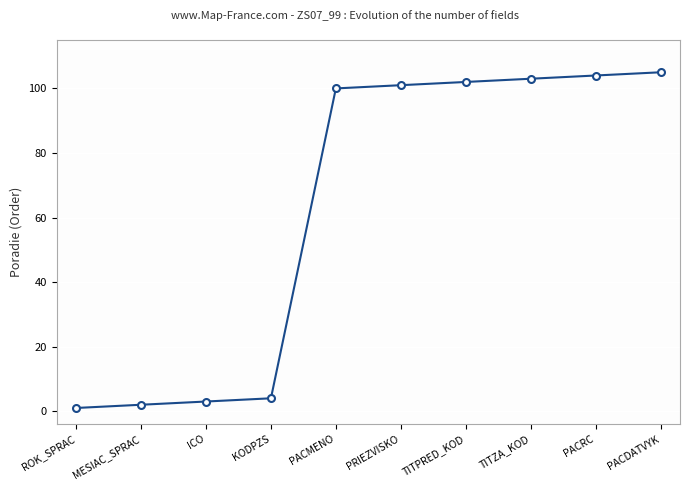

Where does the data first go above 101?

TITPRED_KOD